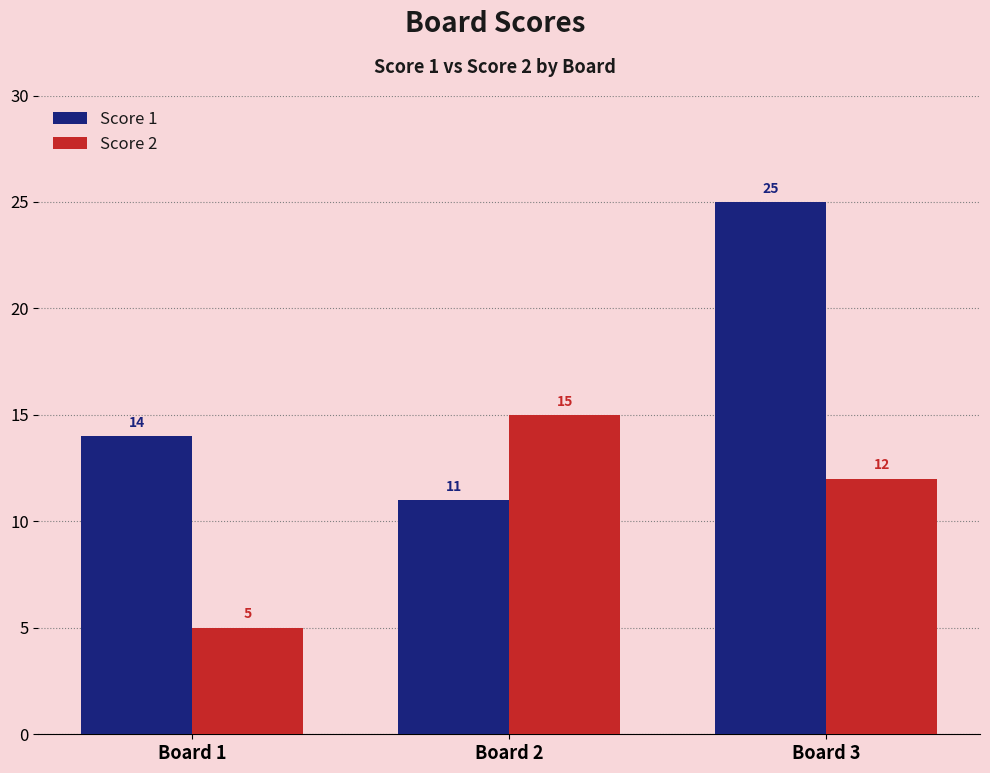

How many groups of bars are there?

3